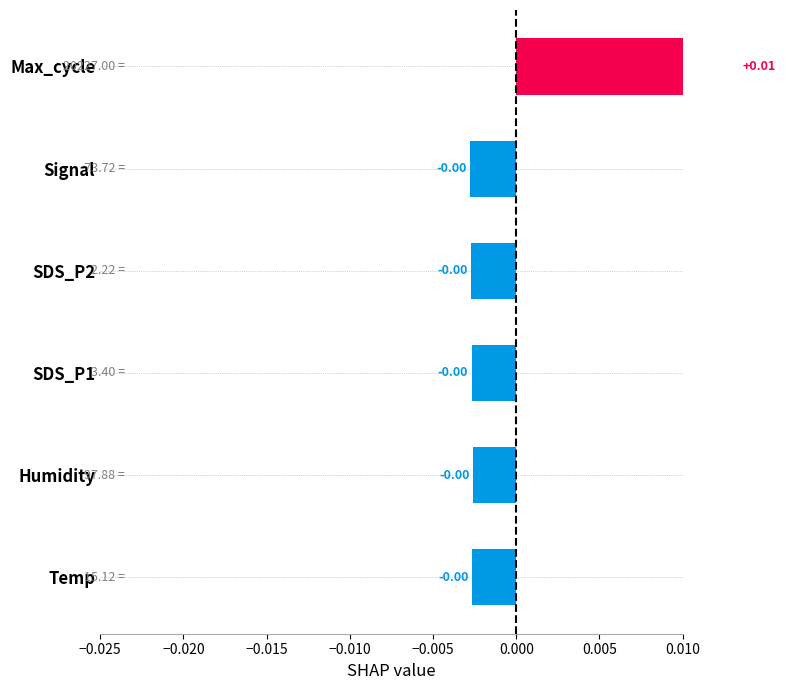

Are the bars horizontal?

Yes